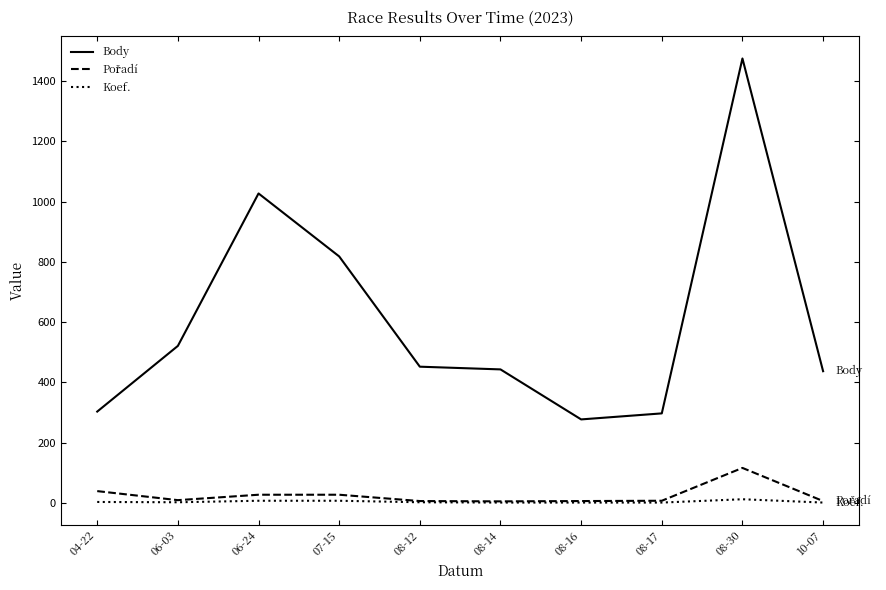

What is the sum of the Koef. values at 08-14 and 06-24?

8